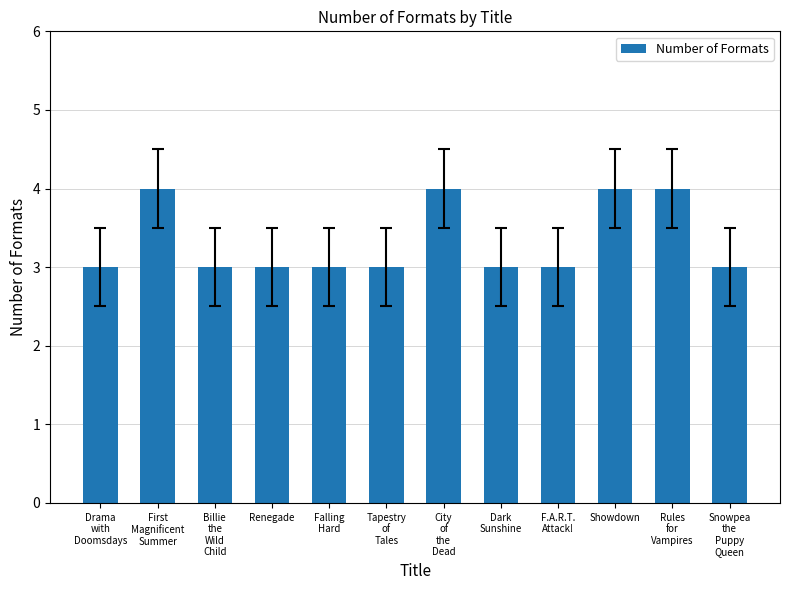

What is the average value?

3